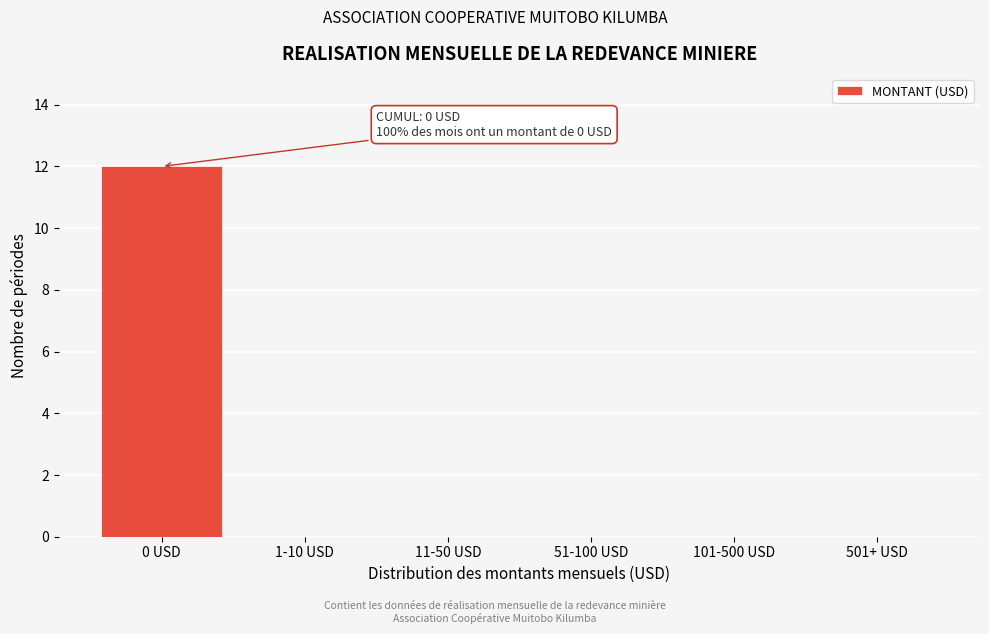

Reading right to left, transcribe all the data shown in this chart.

501+ USD=0	101-500 USD=0	51-100 USD=0	11-50 USD=0	1-10 USD=0	0 USD=12